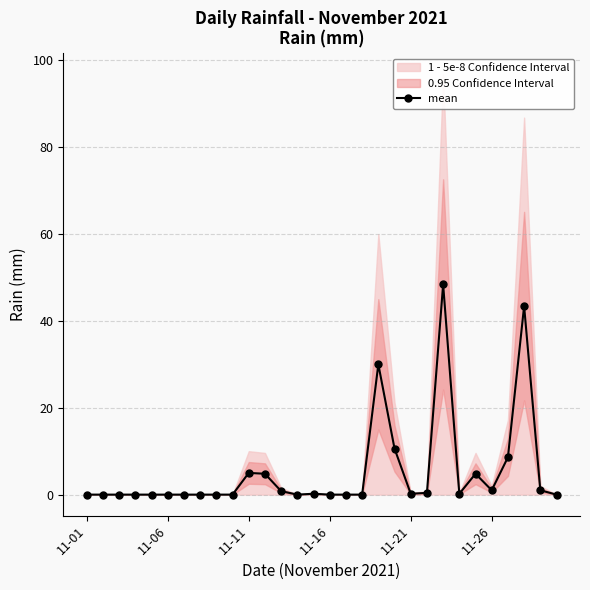

True or false: mean has more than 0 interior local peaks.

True